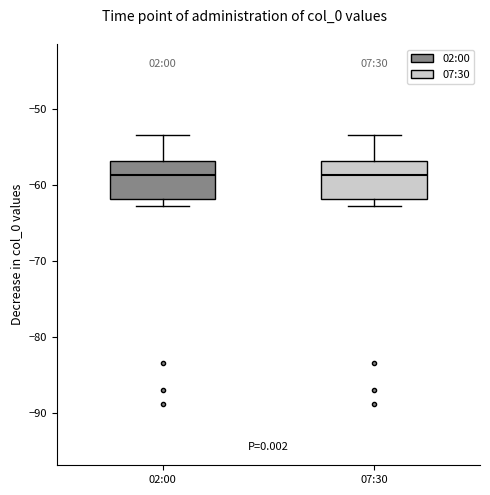

Reading left to right, read every box against the y-axis: the position of its median line, the range the box covers, and the ends of its whiskers. The values are not printed on the chart, so give them approximately, as read against the axis.

02:00: median -59, box -62 to -57, whiskers -63 to -53
07:30: median -59, box -62 to -57, whiskers -63 to -53